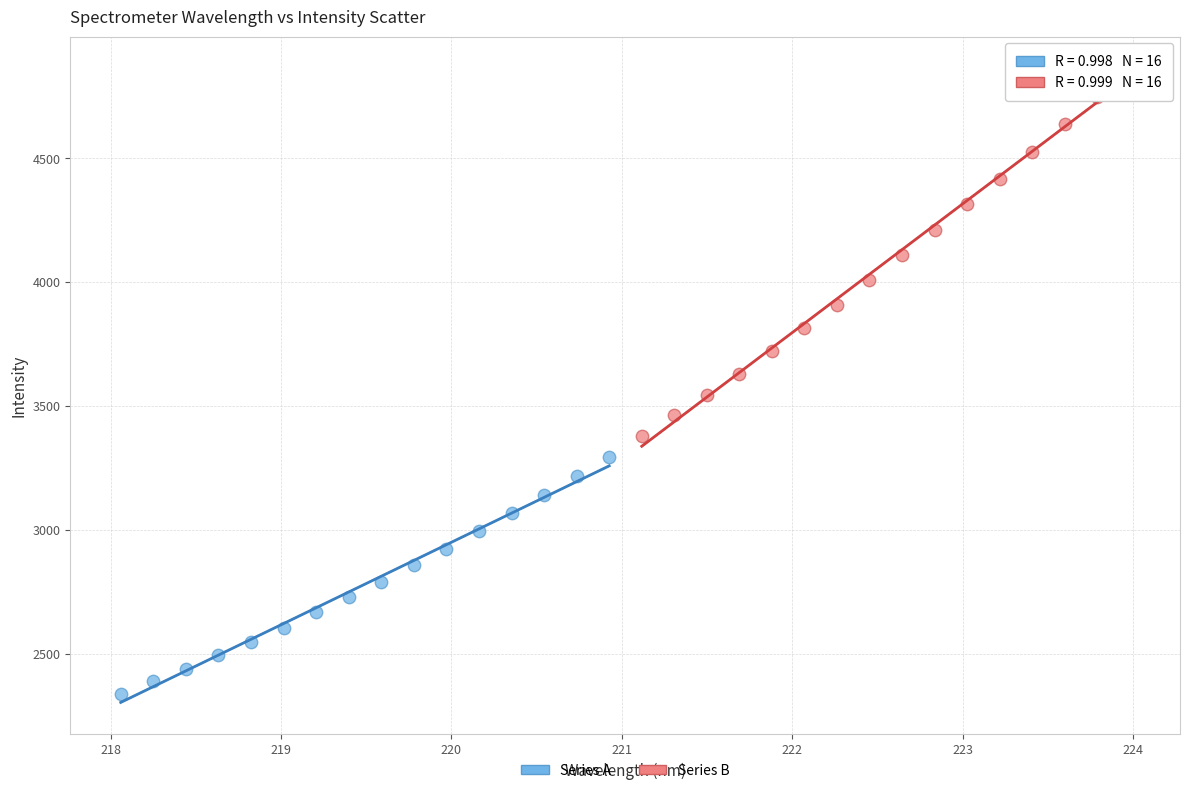

Which series contains the lowest Y value?

Series A